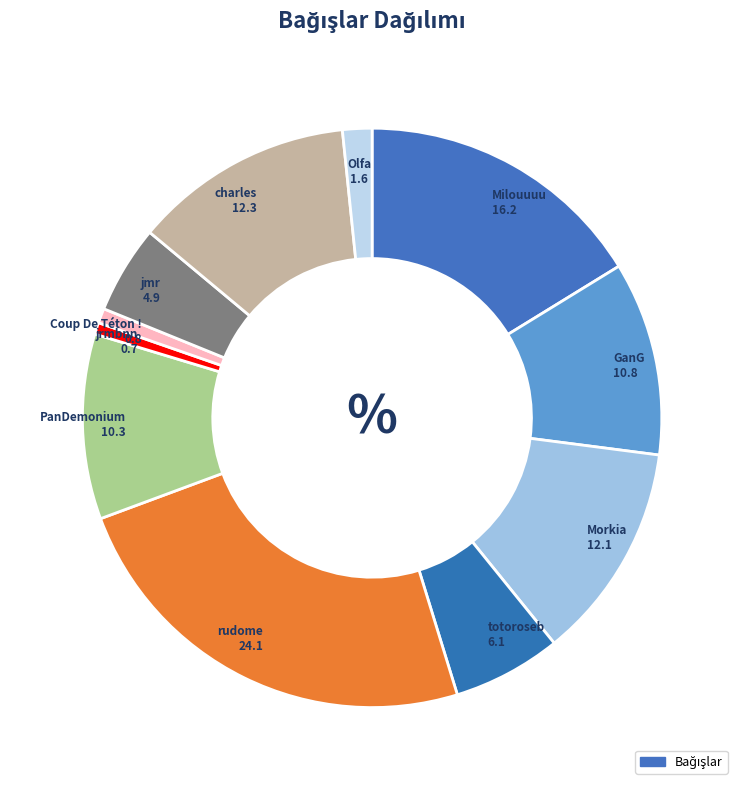

Is there a majority slice in this chart?

No